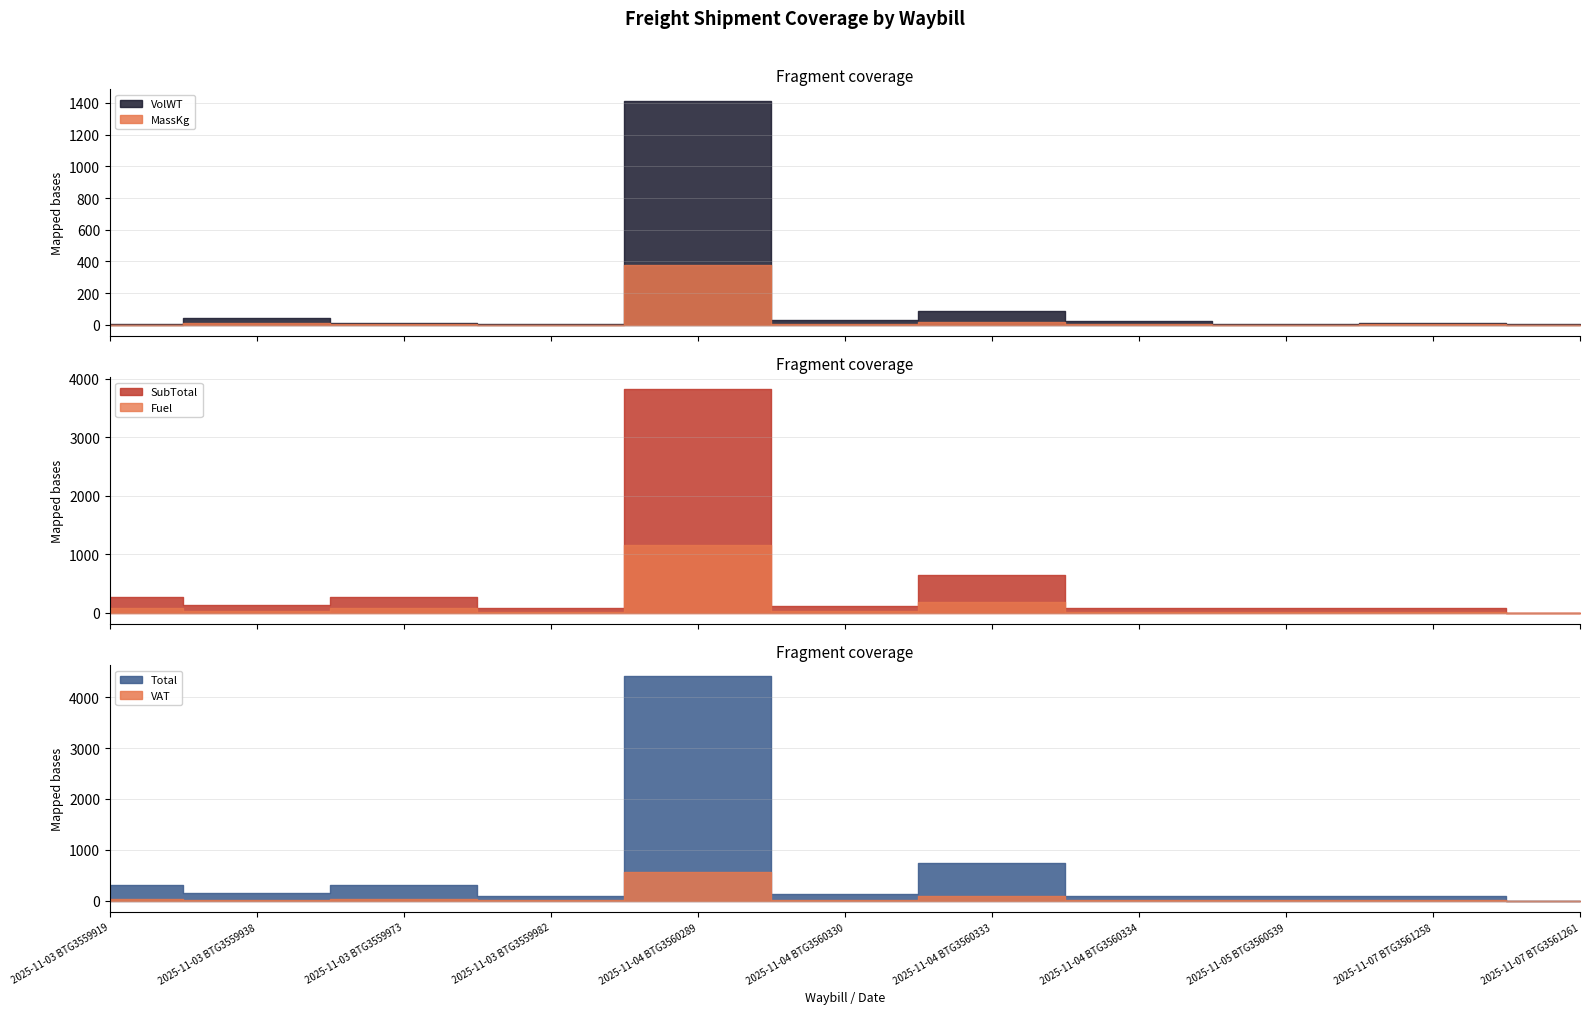

Rank the series by their maximum value, from lowest to highest.

MassKg, VAT, Fuel, VolWT, SubTotal, Total